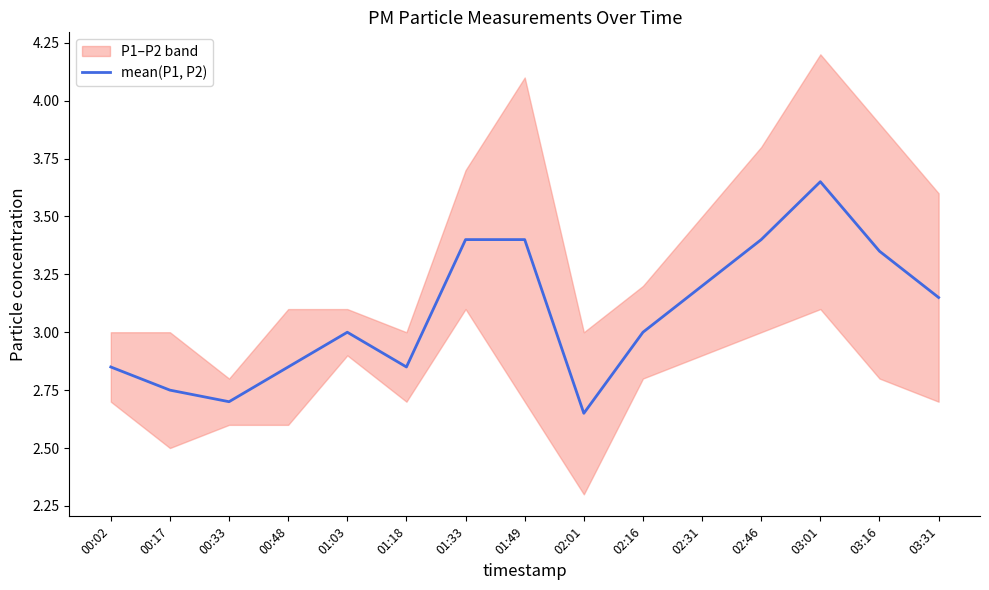

What is the label of the 11th point from the right?

01:03